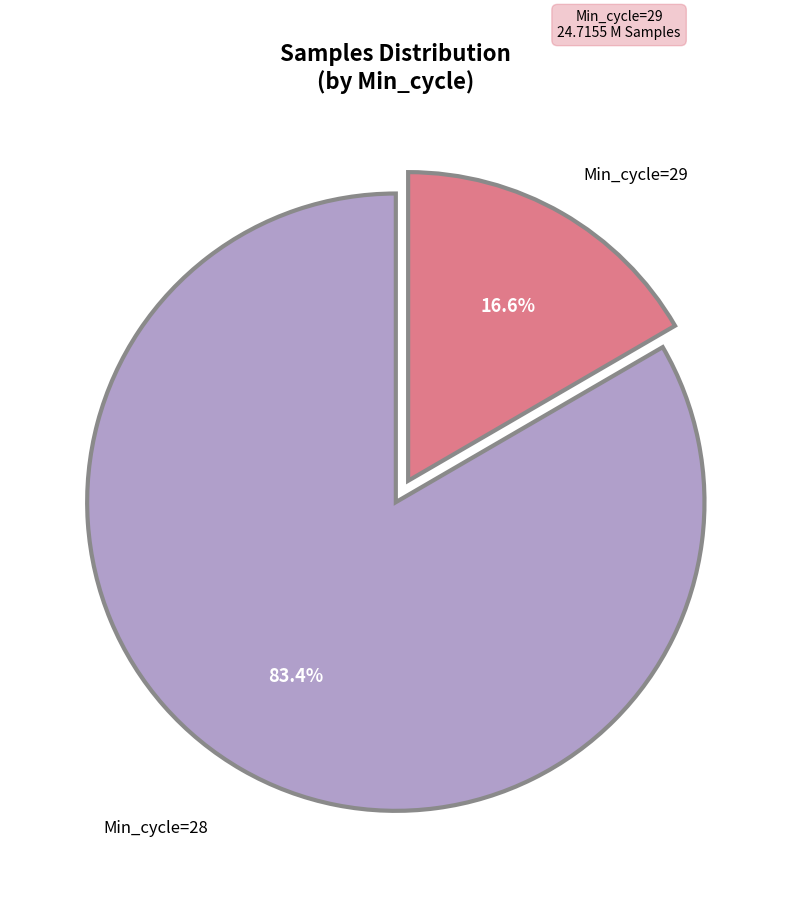

Is there any slice that represents more than half of the pie?

Yes